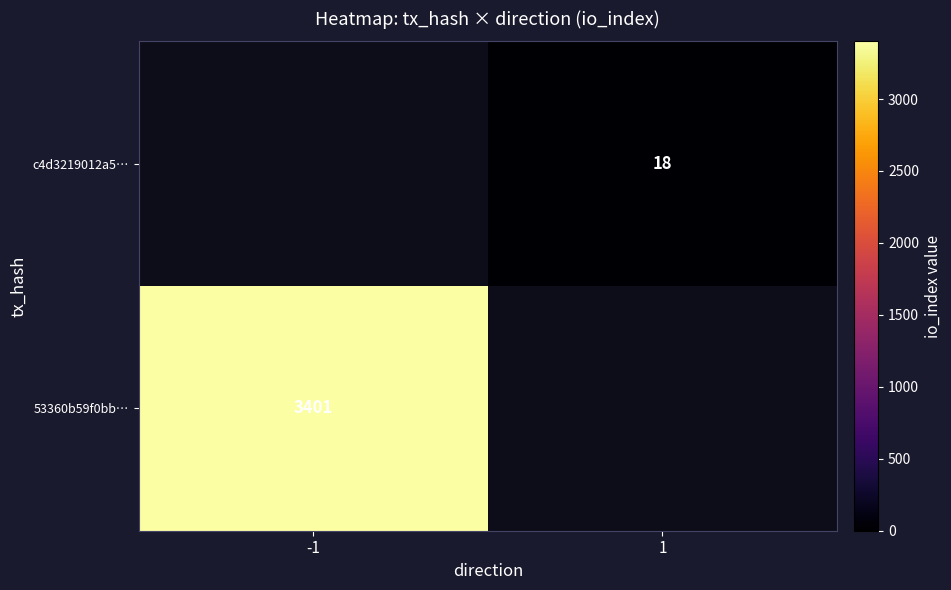

True or false: 53360b59f0bb… has a value of 4952 at -1.

False